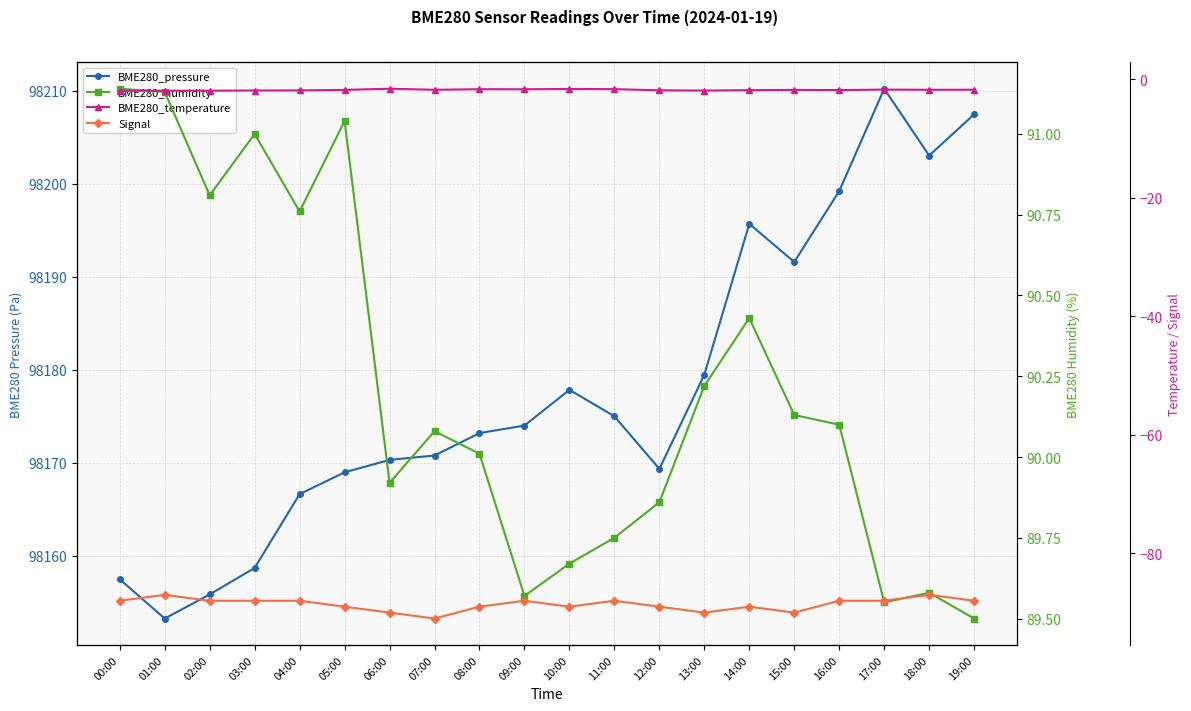

True or false: BME280_humidity has a value of 89.5 at 19:00.

True